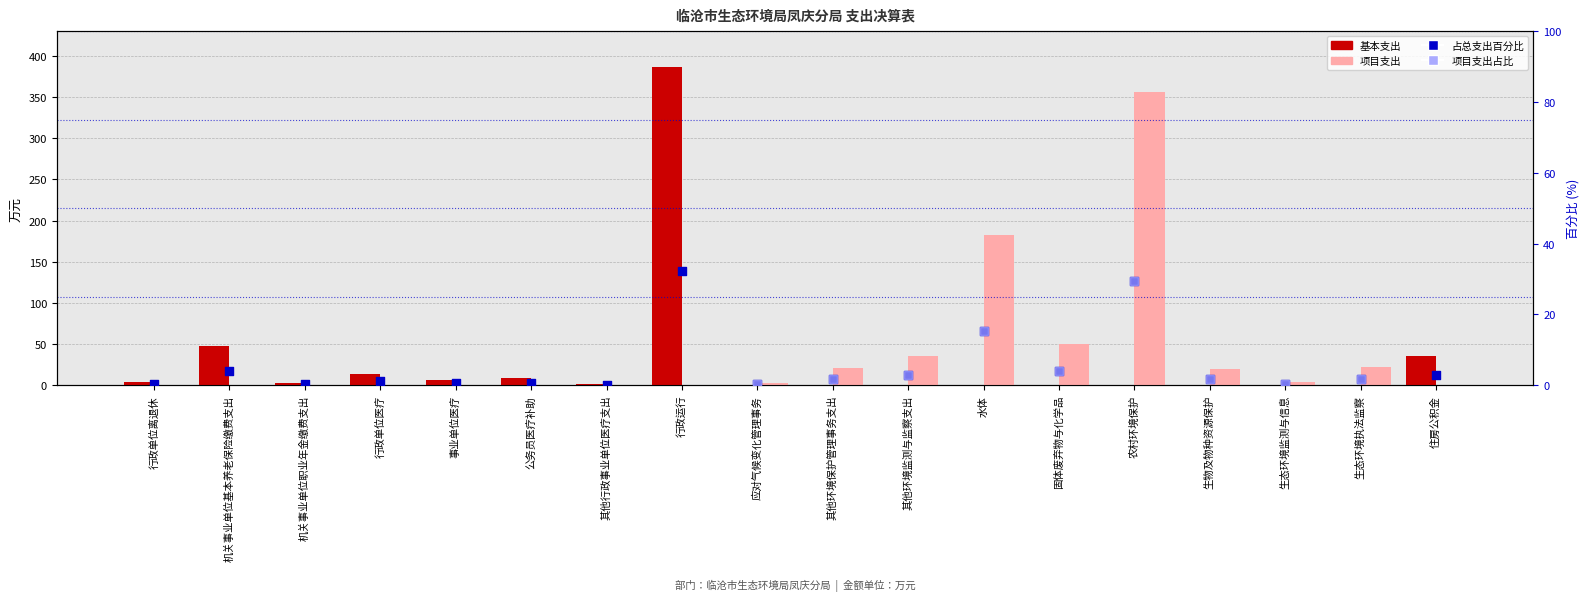

Which series has the largest total across all categories?

项目支出